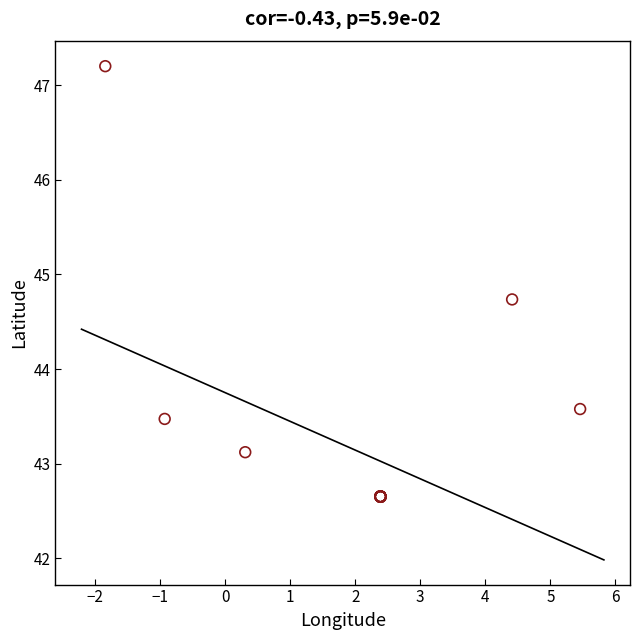

What Y value in the scatter plot is closest to 44?

43.6